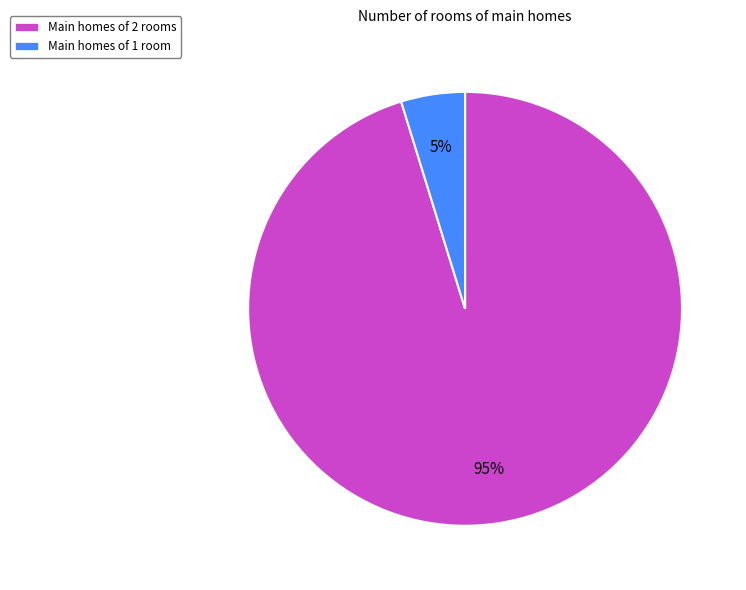

To the nearest percent, what is the average slice percentage?

50%